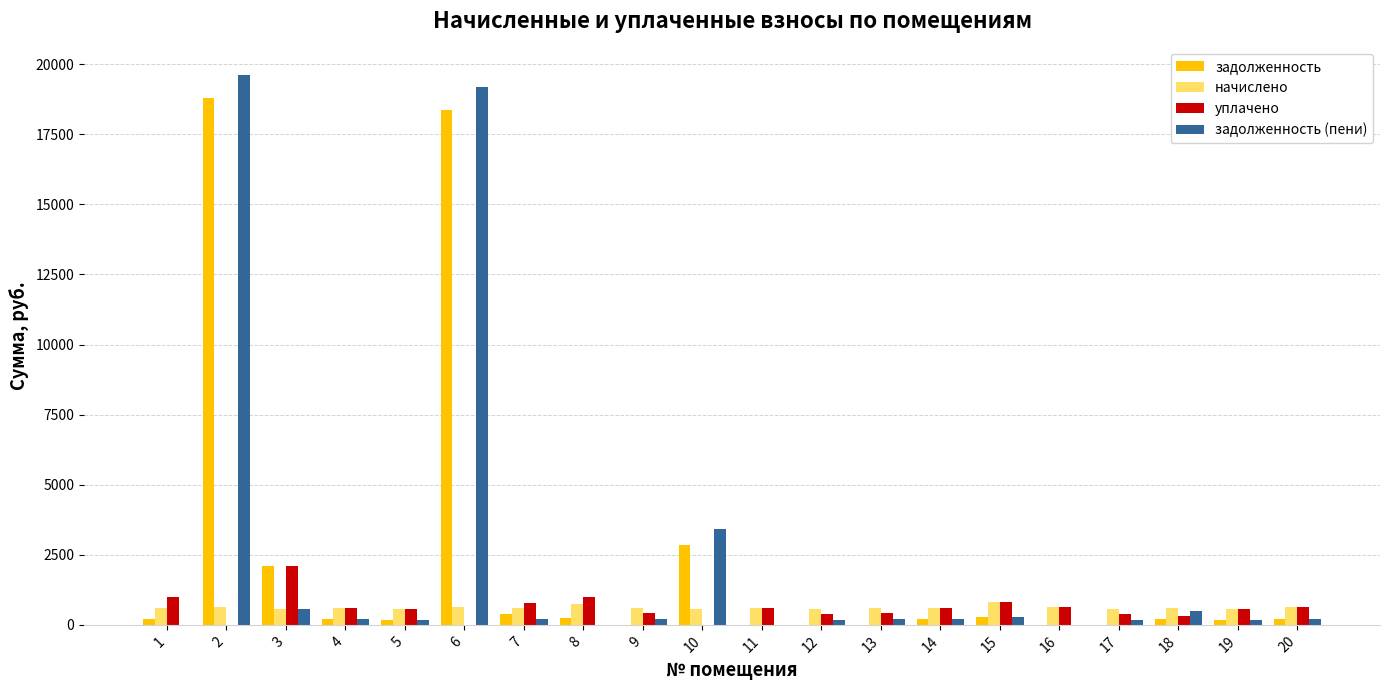

What is the total value across all series at 3?

5346.6